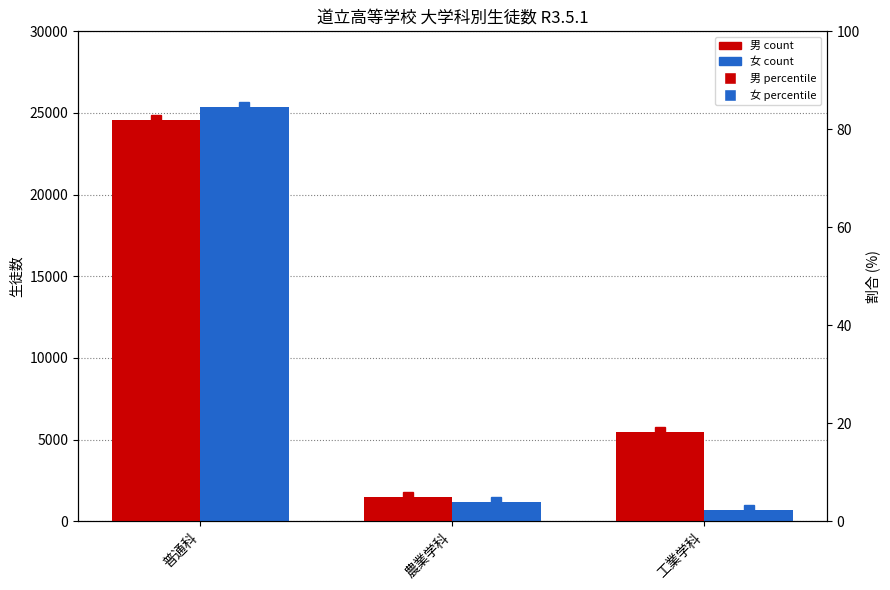

Rank the series at 普通科 from highest to lowest value.

女, 男, 女(%), 男(%)